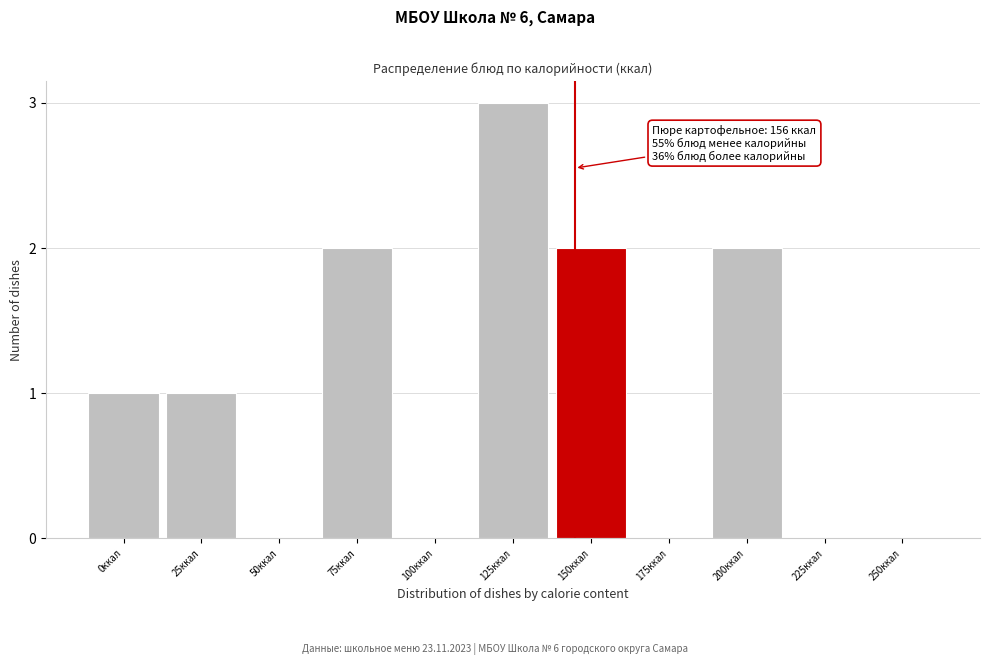

Reading left to right, extract all data points from this chart.

0ккал=1	25ккал=1	50ккал=0	75ккал=2	100ккал=0	125ккал=3	150ккал=2	175ккал=0	200ккал=2	225ккал=0	250ккал=0